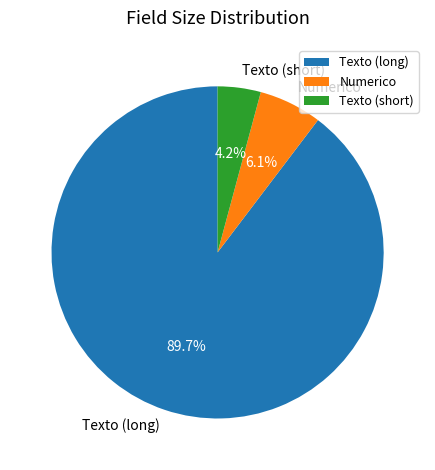

Which category accounts for the majority?

Texto (long)